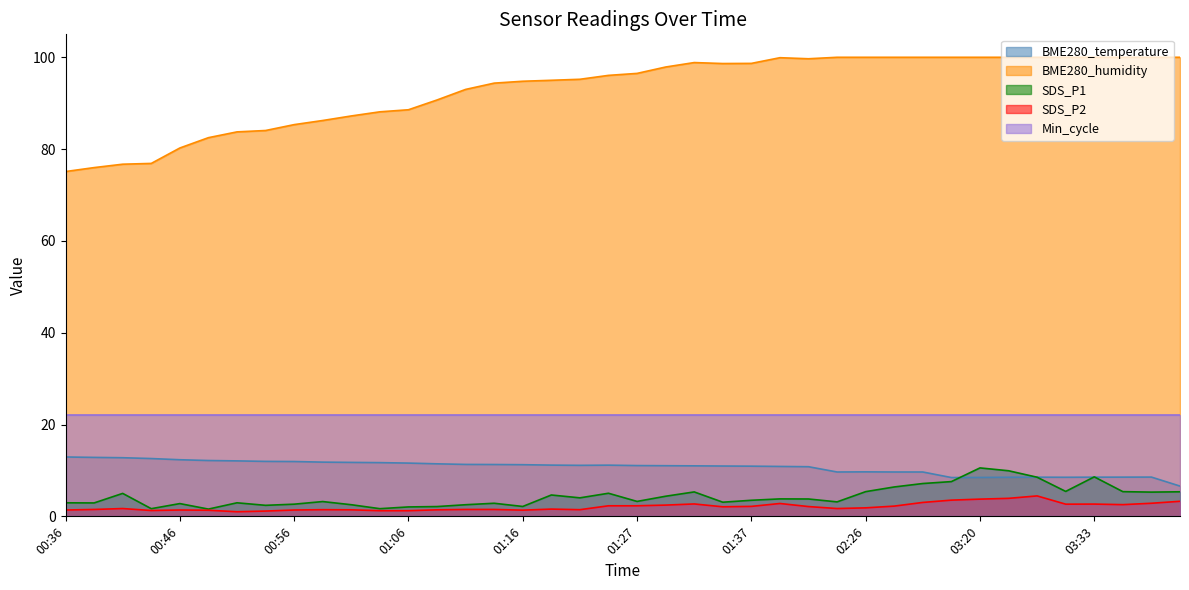

What is the label of the 19th point from the right?

01:29